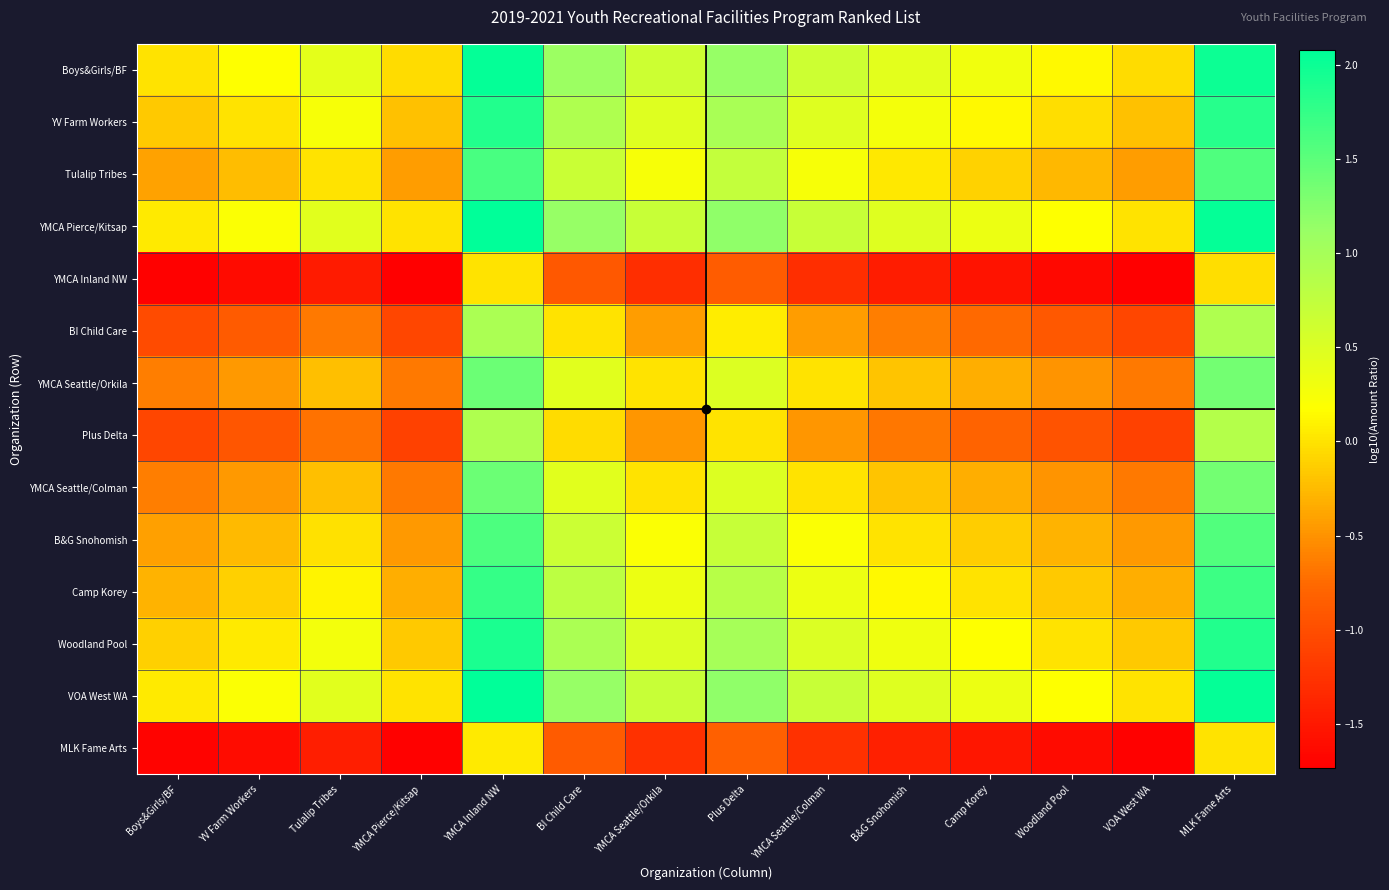

How many series are shown in this chart?

14